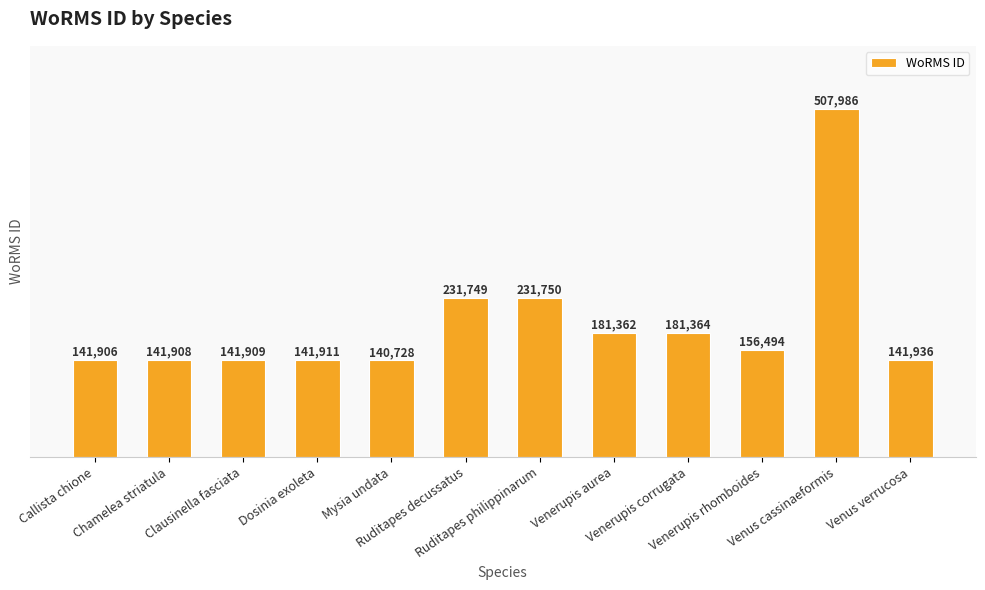

List the labels in order of value, smallest first.

Mysia undata, Callista chione, Chamelea striatula, Clausinella fasciata, Dosinia exoleta, Venus verrucosa, Venerupis rhomboides, Venerupis aurea, Venerupis corrugata, Ruditapes decussatus, Ruditapes philippinarum, Venus cassinaeformis